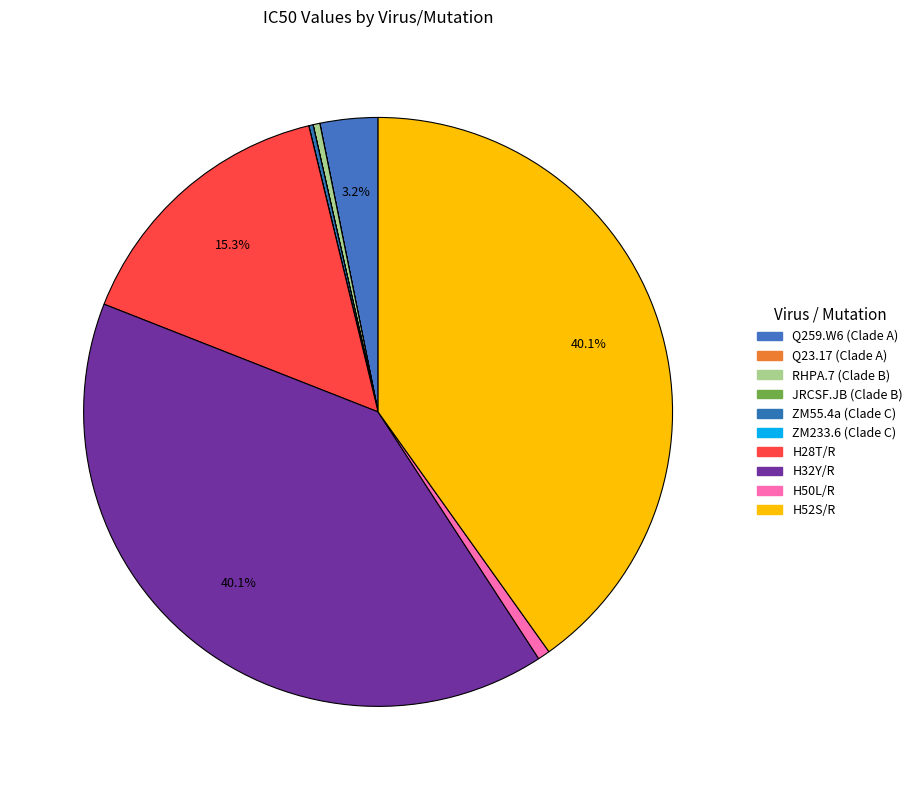

Is there a majority slice in this chart?

No